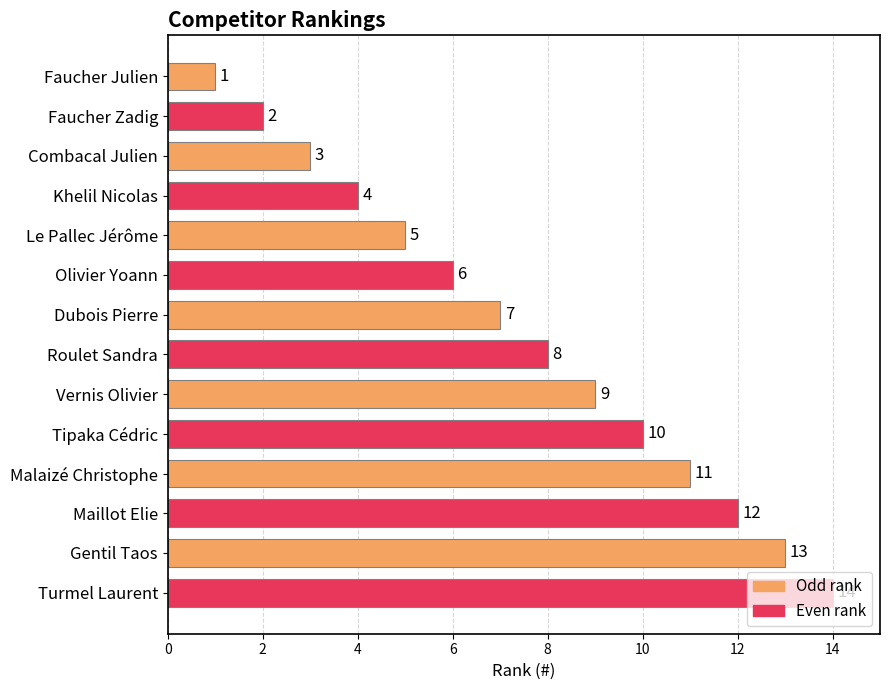

How many data points are less than 8?

7